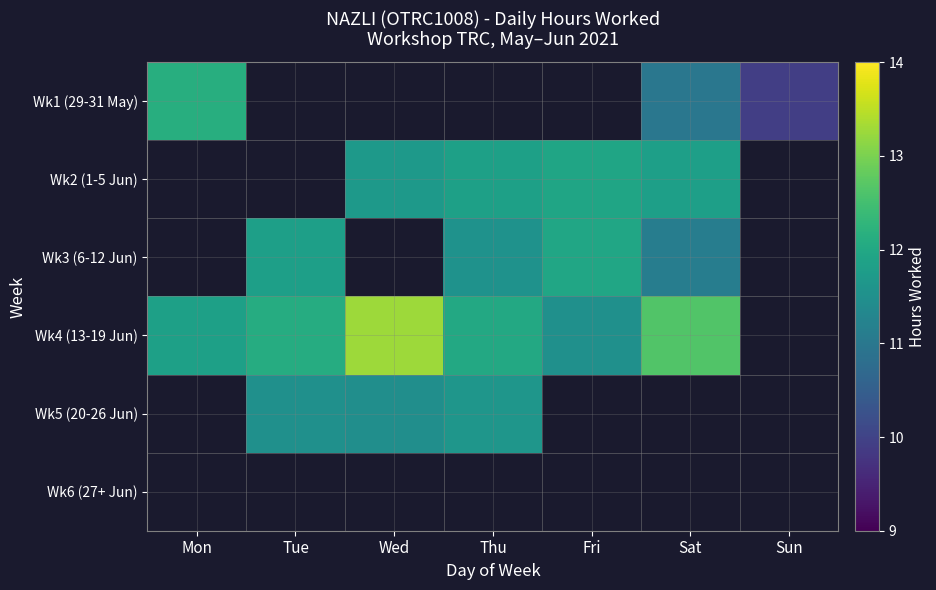

Reading left to right, extract all data points from this chart.

Wk1 (29-31 May): Mon=12.1	Tue=0.0	Wed=0.0	Thu=0.0	Fri=0.0	Sat=11.0	Sun=9.9
Wk2 (1-5 Jun): Mon=0.0	Tue=0.0	Wed=11.7	Thu=11.8	Fri=11.9	Sat=11.8	Sun=0.0
Wk3 (6-12 Jun): Mon=0.0	Tue=11.8	Wed=0.0	Thu=11.5	Fri=11.9	Sat=11.1	Sun=0.0
Wk4 (13-19 Jun): Mon=11.8	Tue=12.1	Wed=13.3	Thu=12.0	Fri=11.5	Sat=12.6	Sun=0.0
Wk5 (20-26 Jun): Mon=0.0	Tue=11.5	Wed=11.5	Thu=11.6	Fri=0.0	Sat=0.0	Sun=0.0
Wk6 (27+ Jun): Mon=0.0	Tue=0.0	Wed=0.0	Thu=0.0	Fri=0.0	Sat=0.0	Sun=0.0